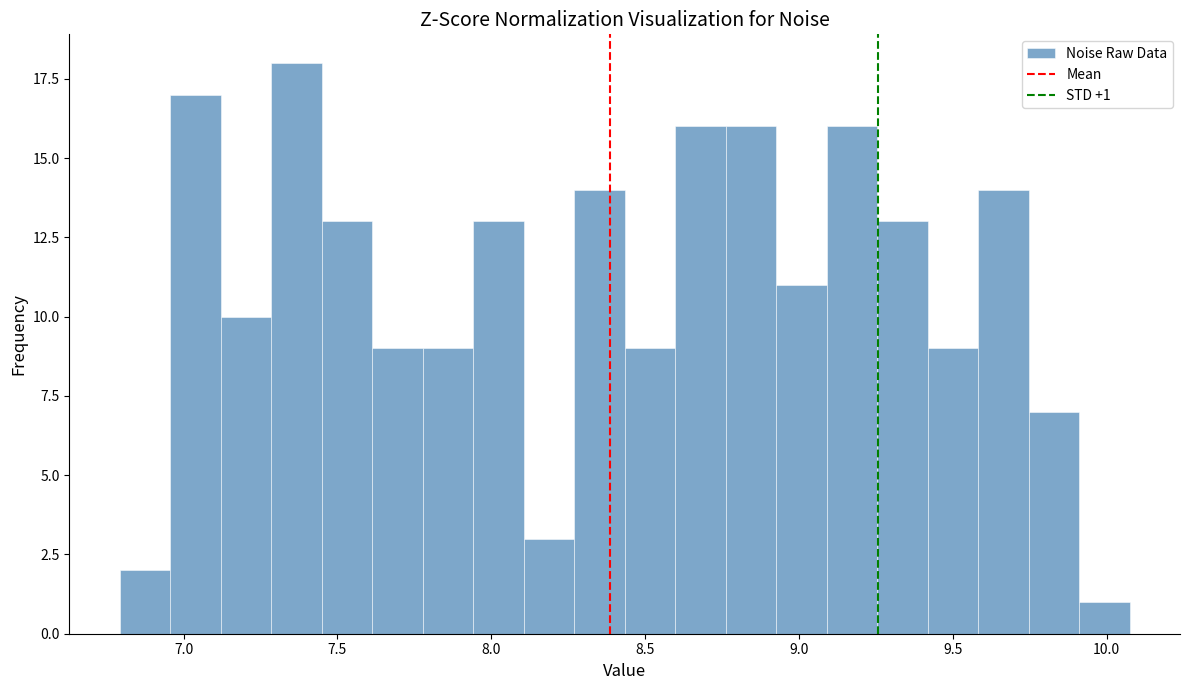

Read against the x-axis, roughly where is the centre of the tallest bar?

7.35